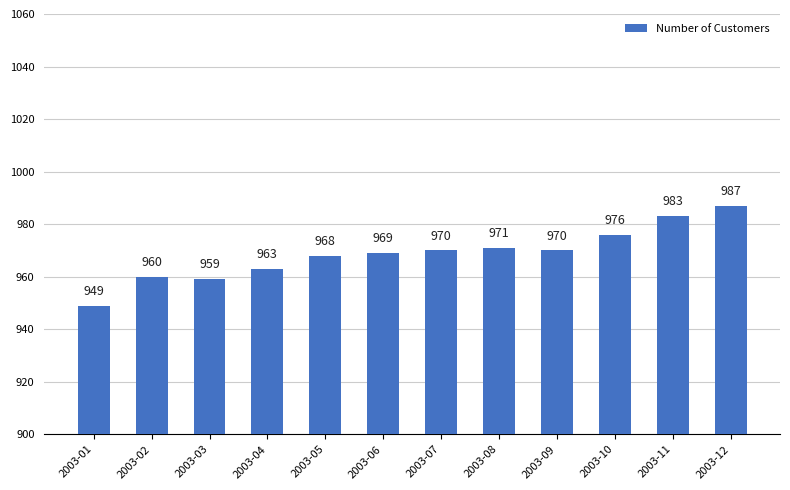

What is the value of the 4th bar from the left?

963